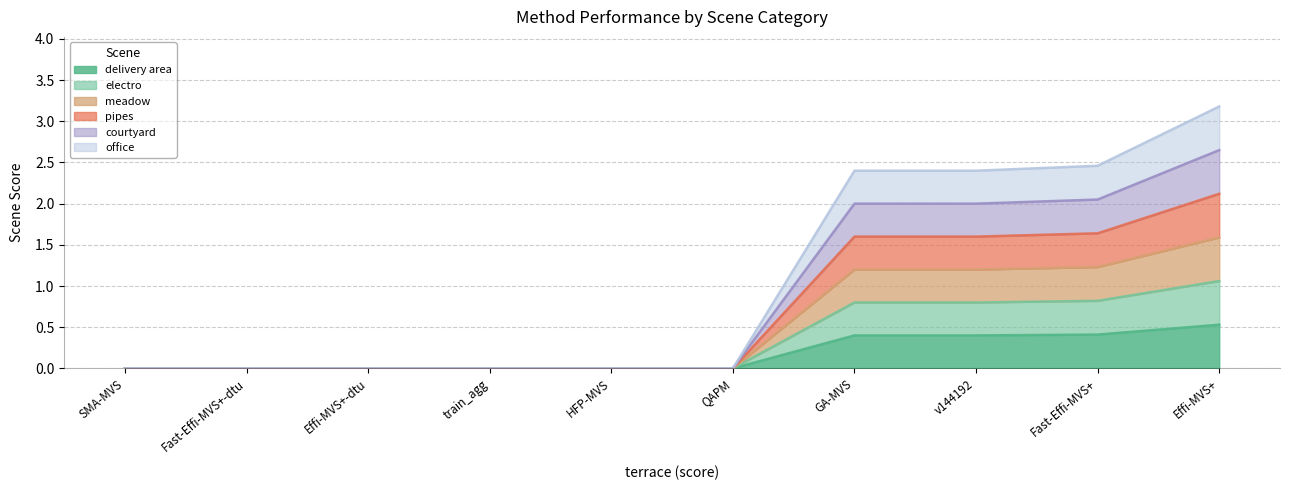

What is the difference between the highest and lowest values at v144192?

2.0